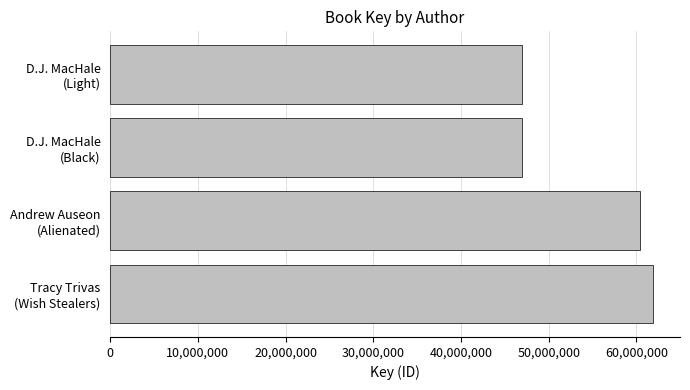

What is the average value?

54052798